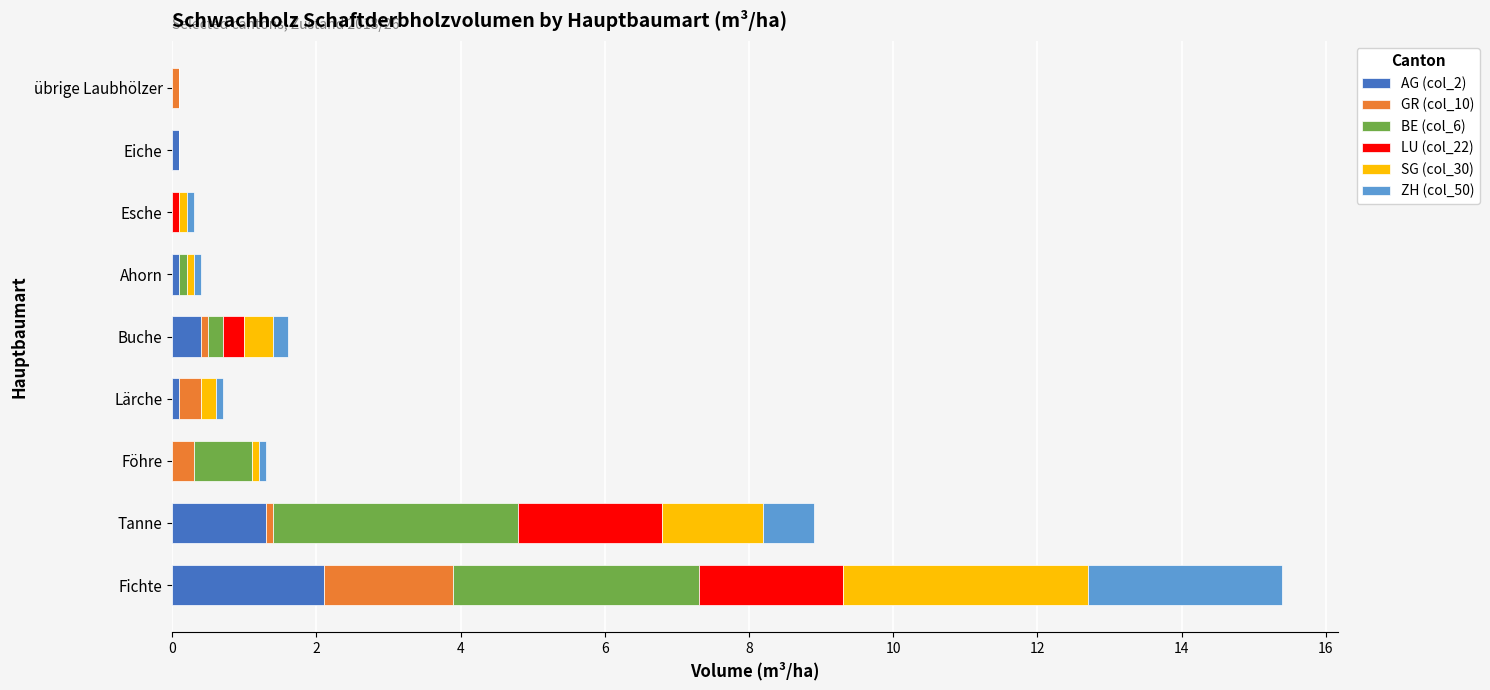

What is the highest value of the AG (col_2) series?

2.1